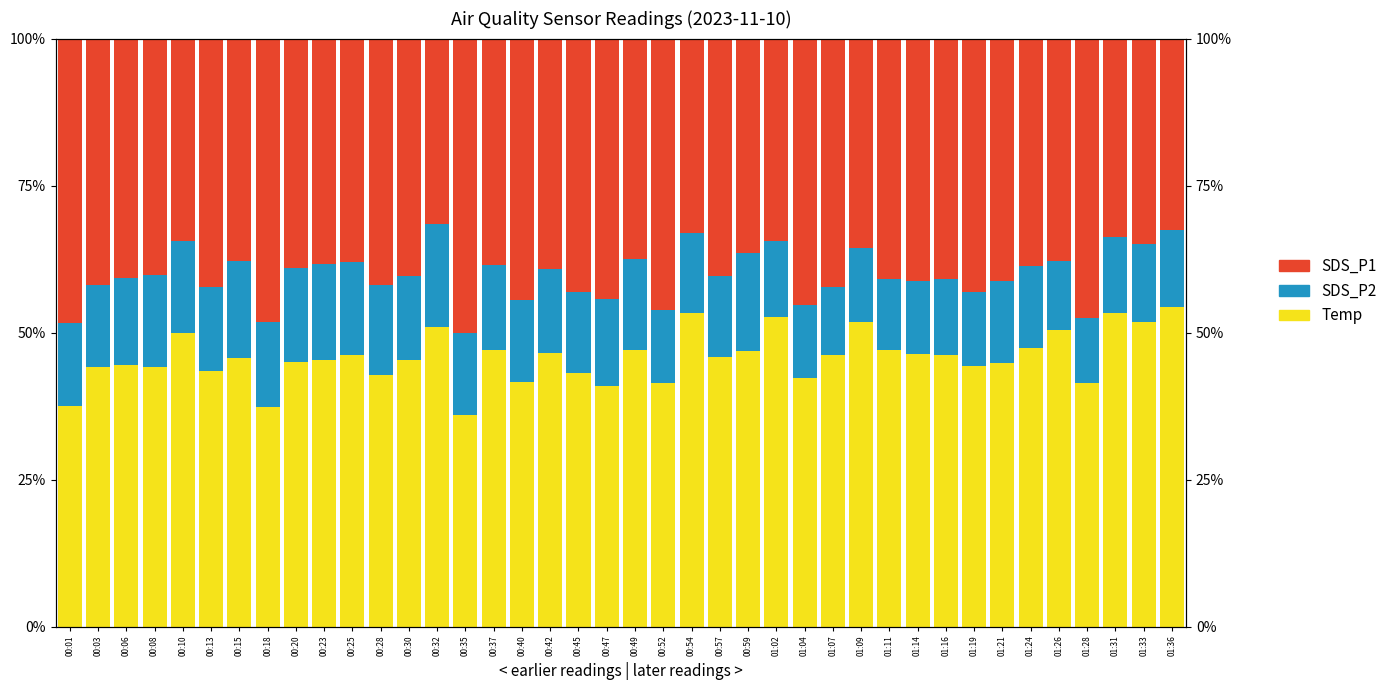

What is the difference between the second highest and minimum values in the SDS_P1 series?

16.9